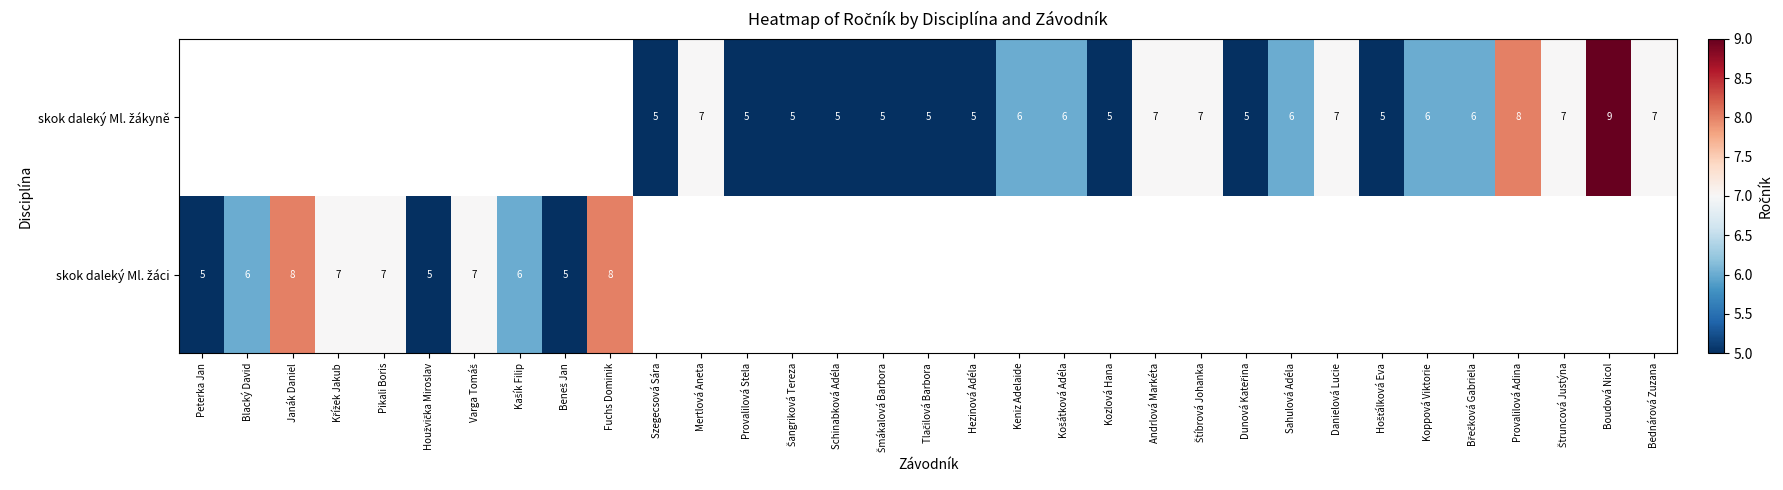

What is the difference between the maximum and minimum values in the skok daleký Ml. žáci series?

3.0